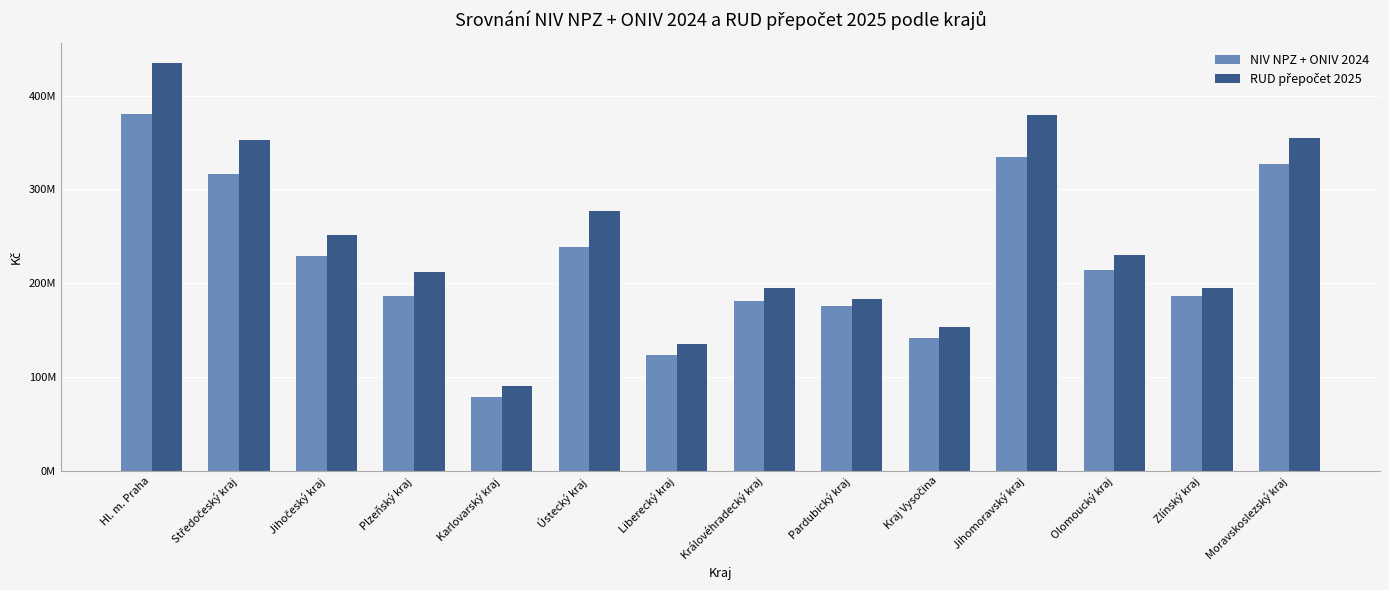

Does the chart contain stacked bars?

No